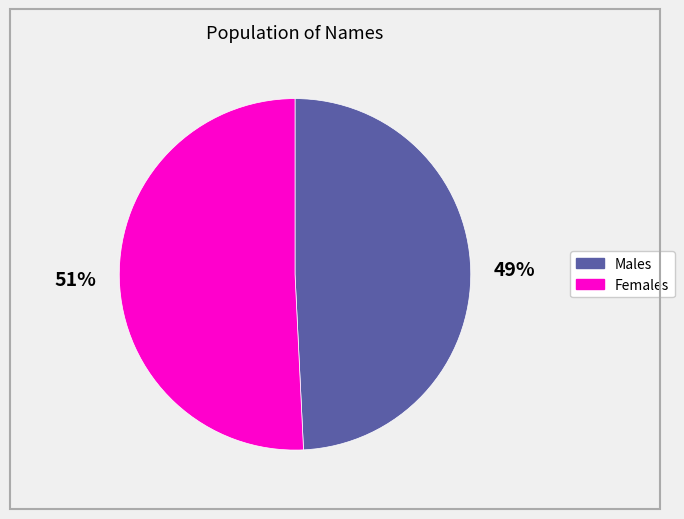

Is there a majority slice in this chart?

Yes